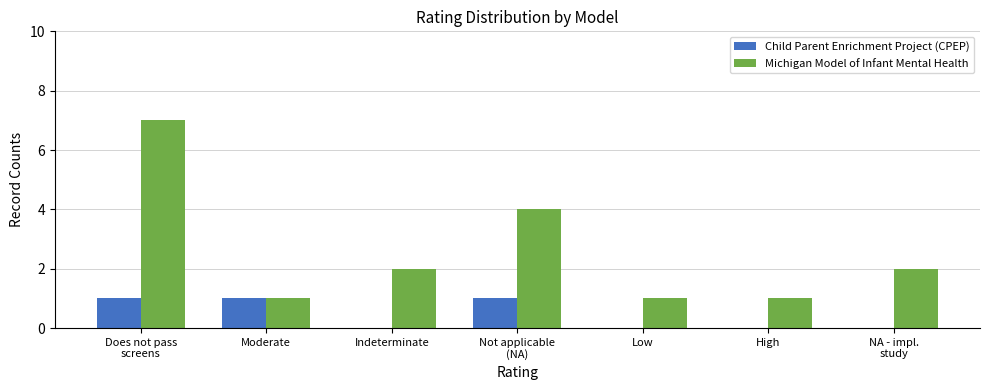

Which series has the largest range (max minus min)?

Michigan Model of Infant Mental Health